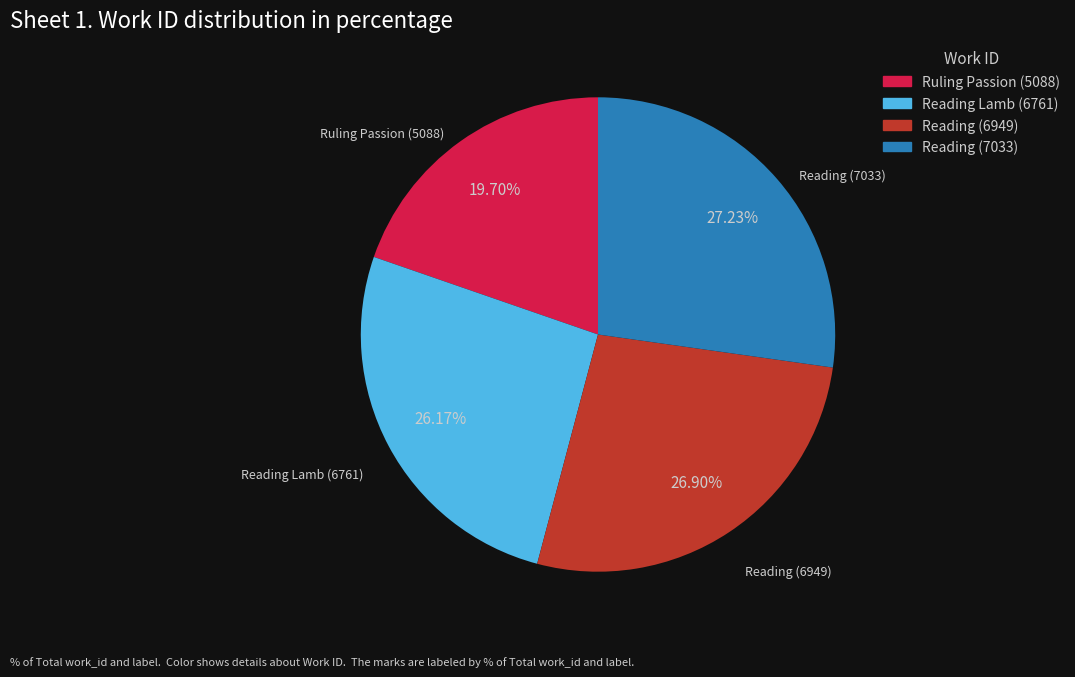

To the nearest percent, what percentage of the pie is Reading (7033)?

27%